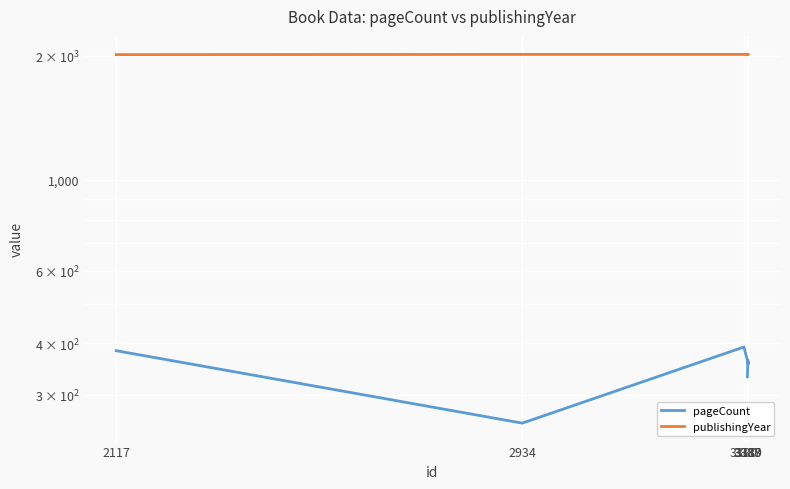

Between 2934 and 3387, which is larger?

3387